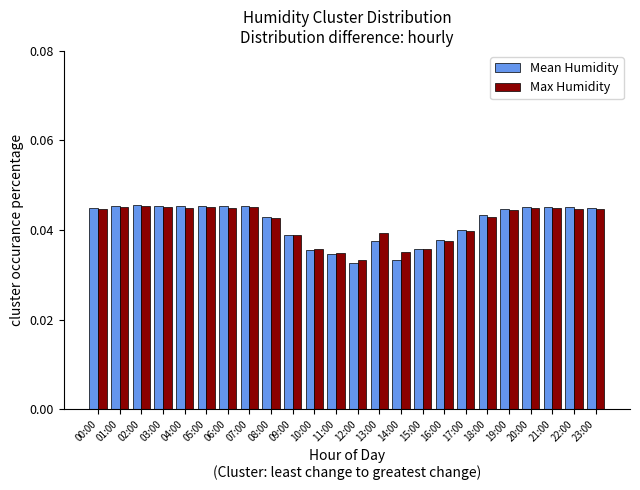

Does the chart contain any negative values?

No